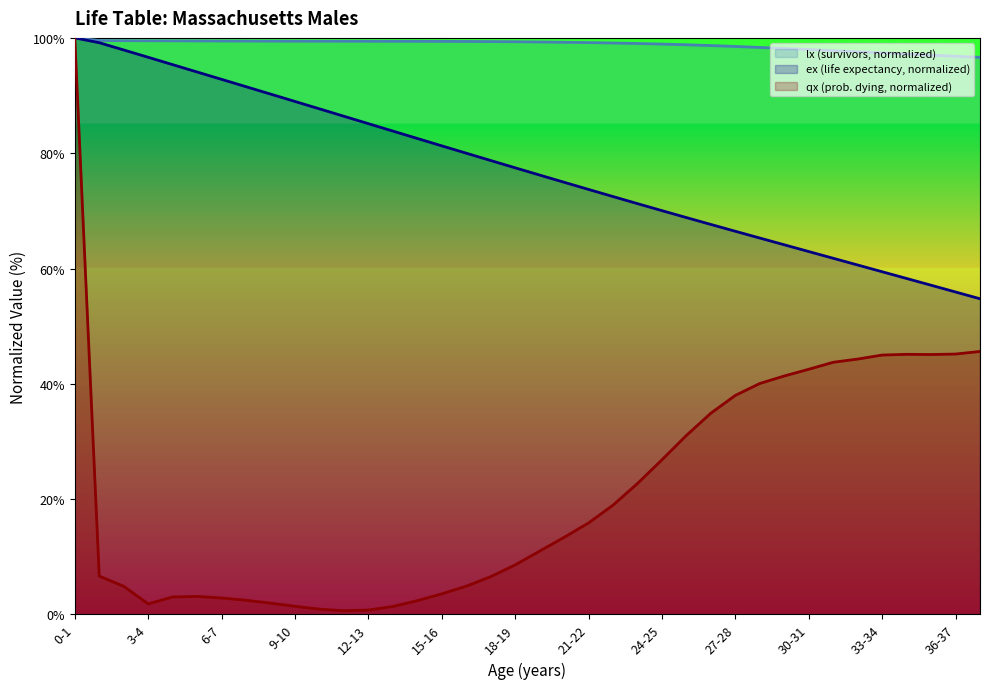

What value does the data have at 26-27?

98.7